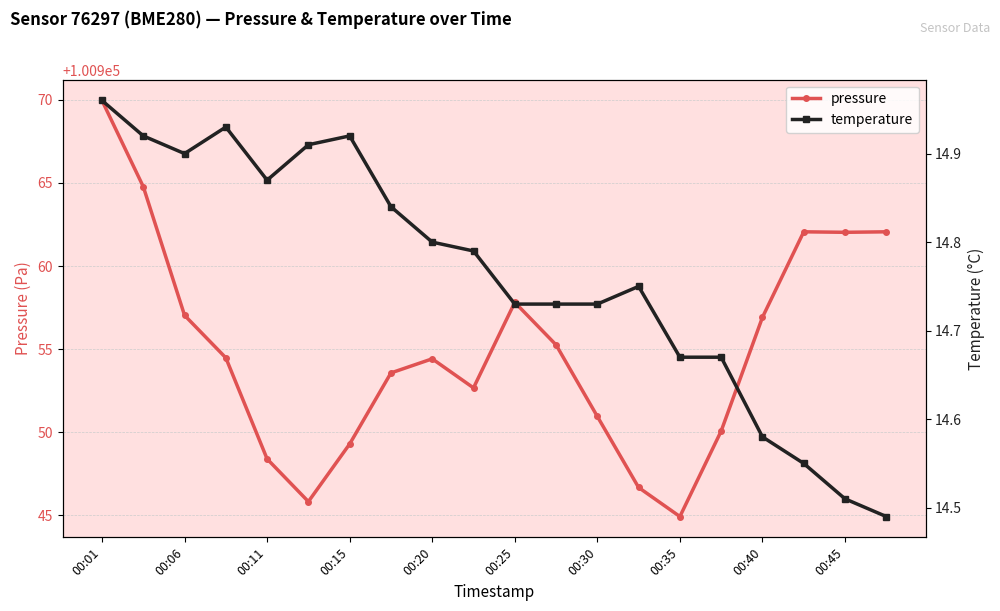

What is the average value of the temperature series?

14.8